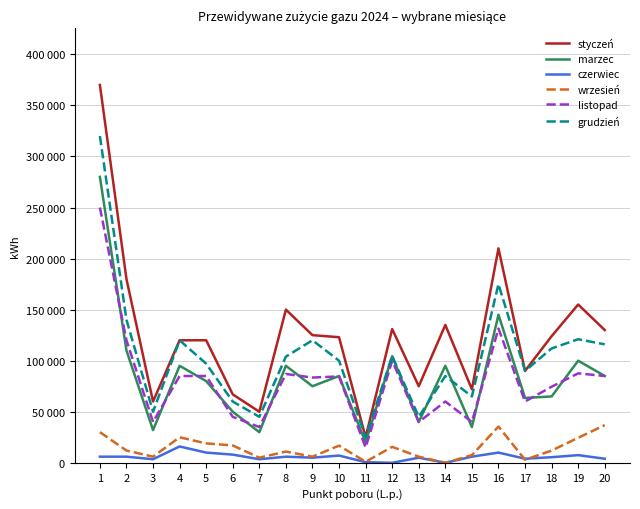

Is it true that listopad equals 57677 at 15?

False